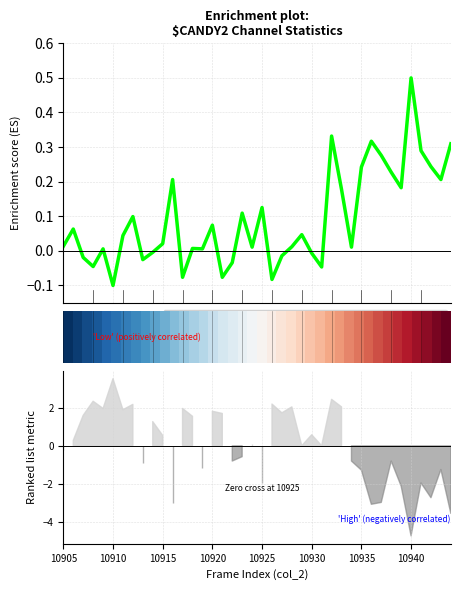

At which label does Enrichment profile first exceed 0?

10905